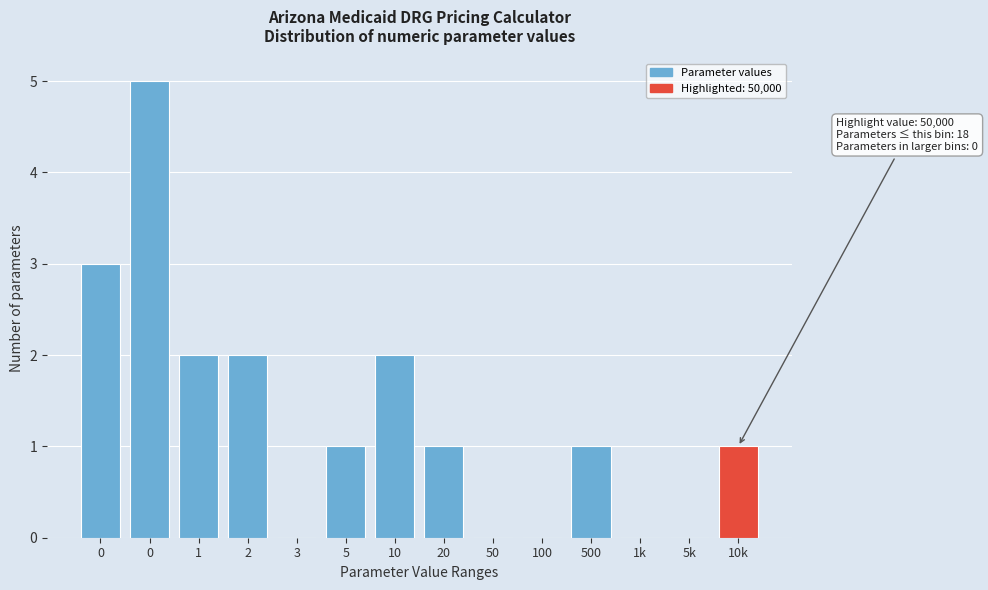

Count the number of categories in the chart.

14